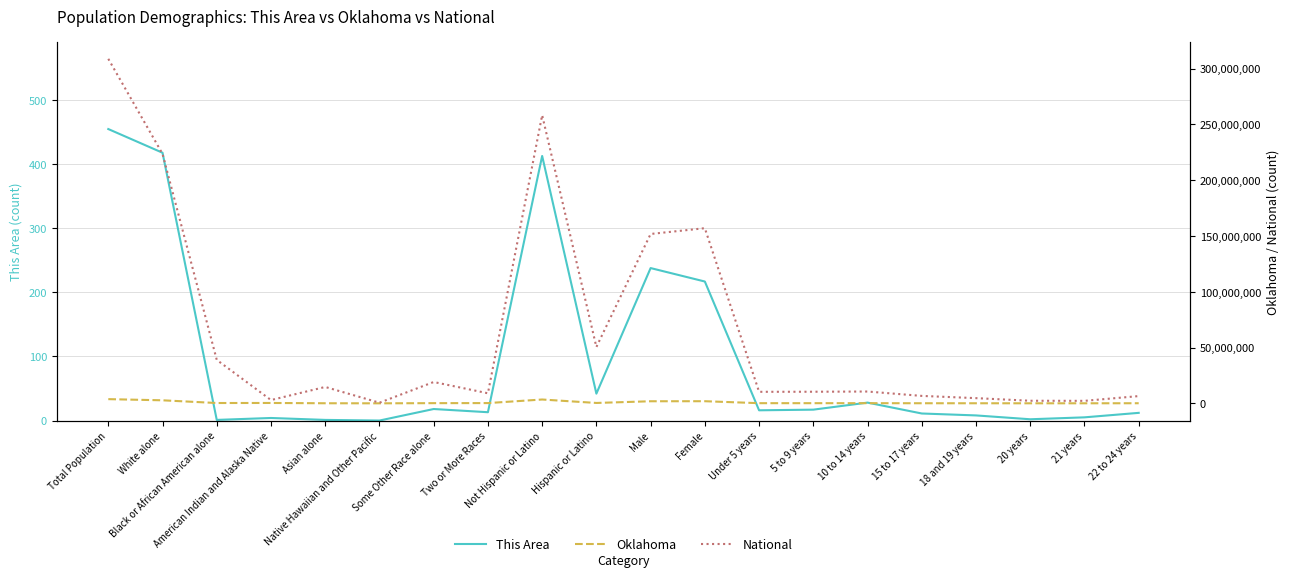

Which series has the largest total across all categories?

National